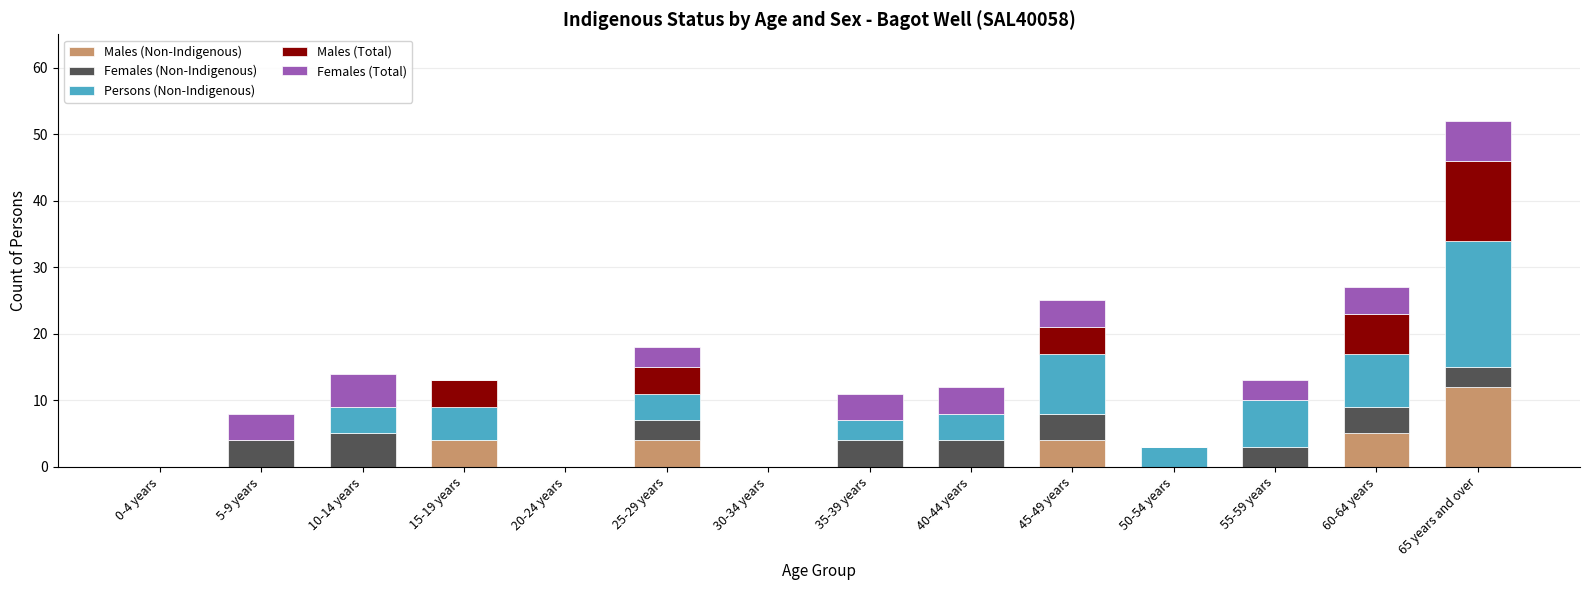

At which category is the sum across all series the highest?

65 years and over